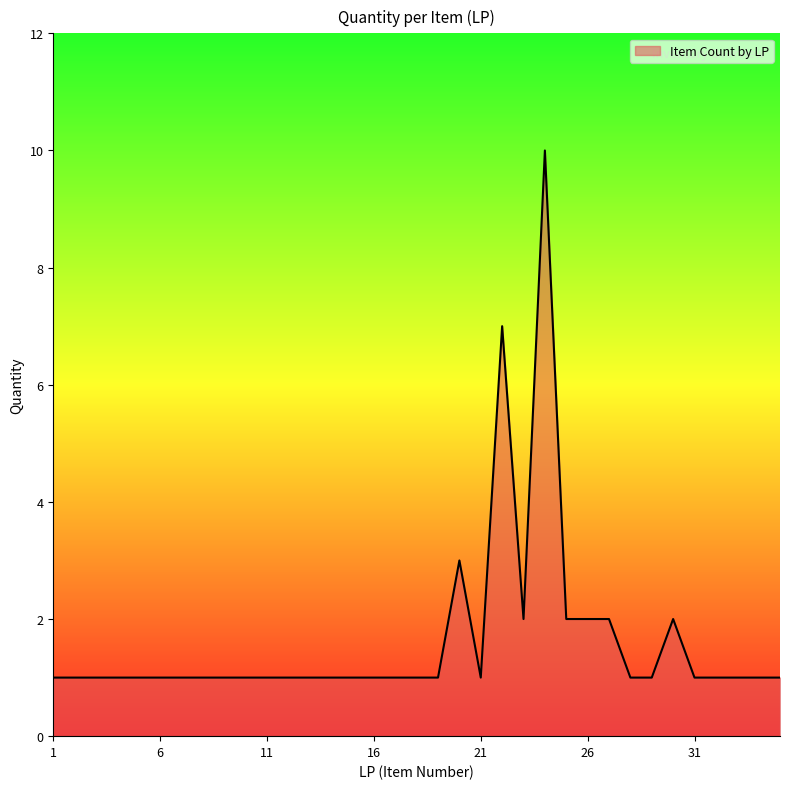

What is the greatest value displayed?

10